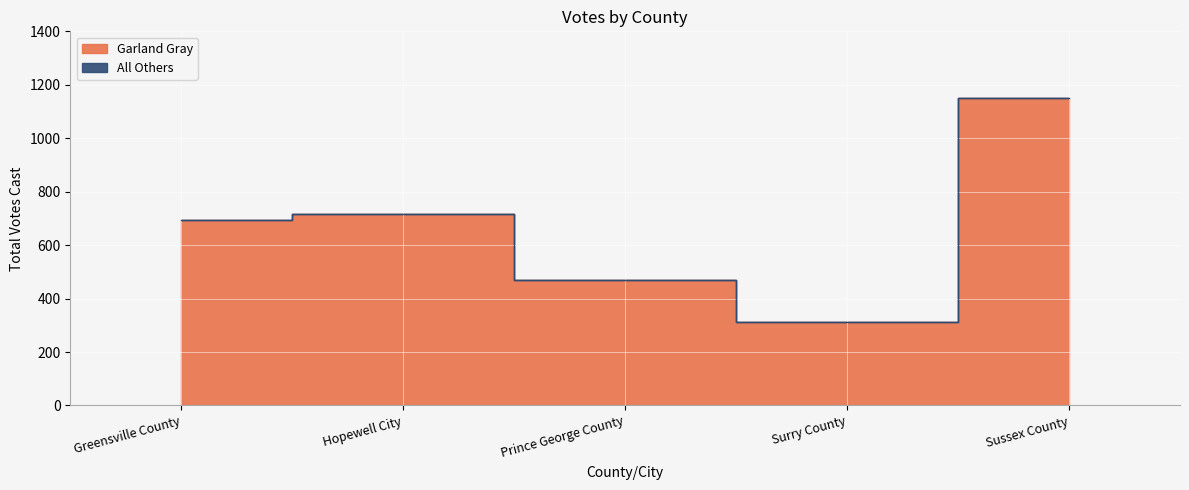

What is the difference between the maximum and minimum values?

839